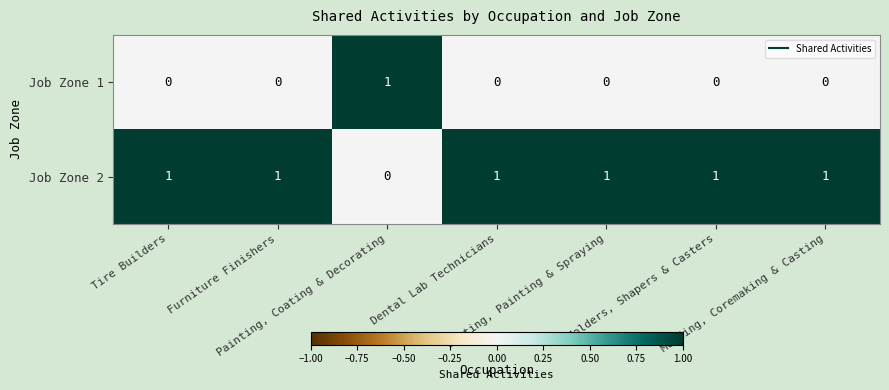

Rank the series by their average value, from highest to lowest.

Job Zone 2, Job Zone 1